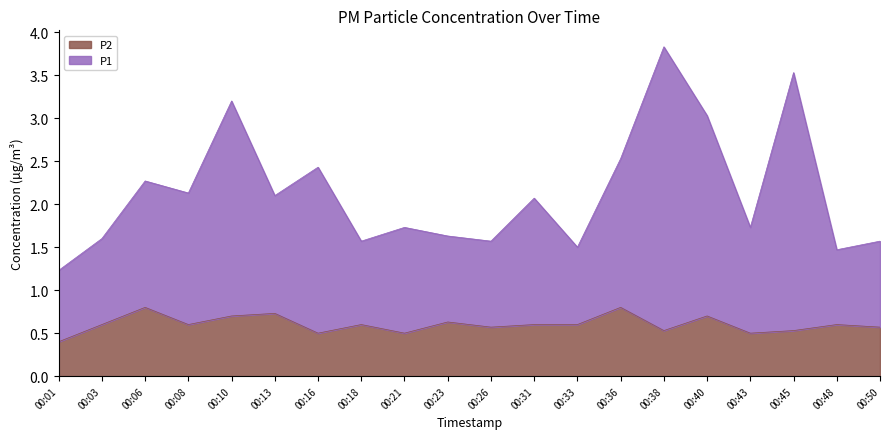

What value does the P2 series have at 00:31?

0.6